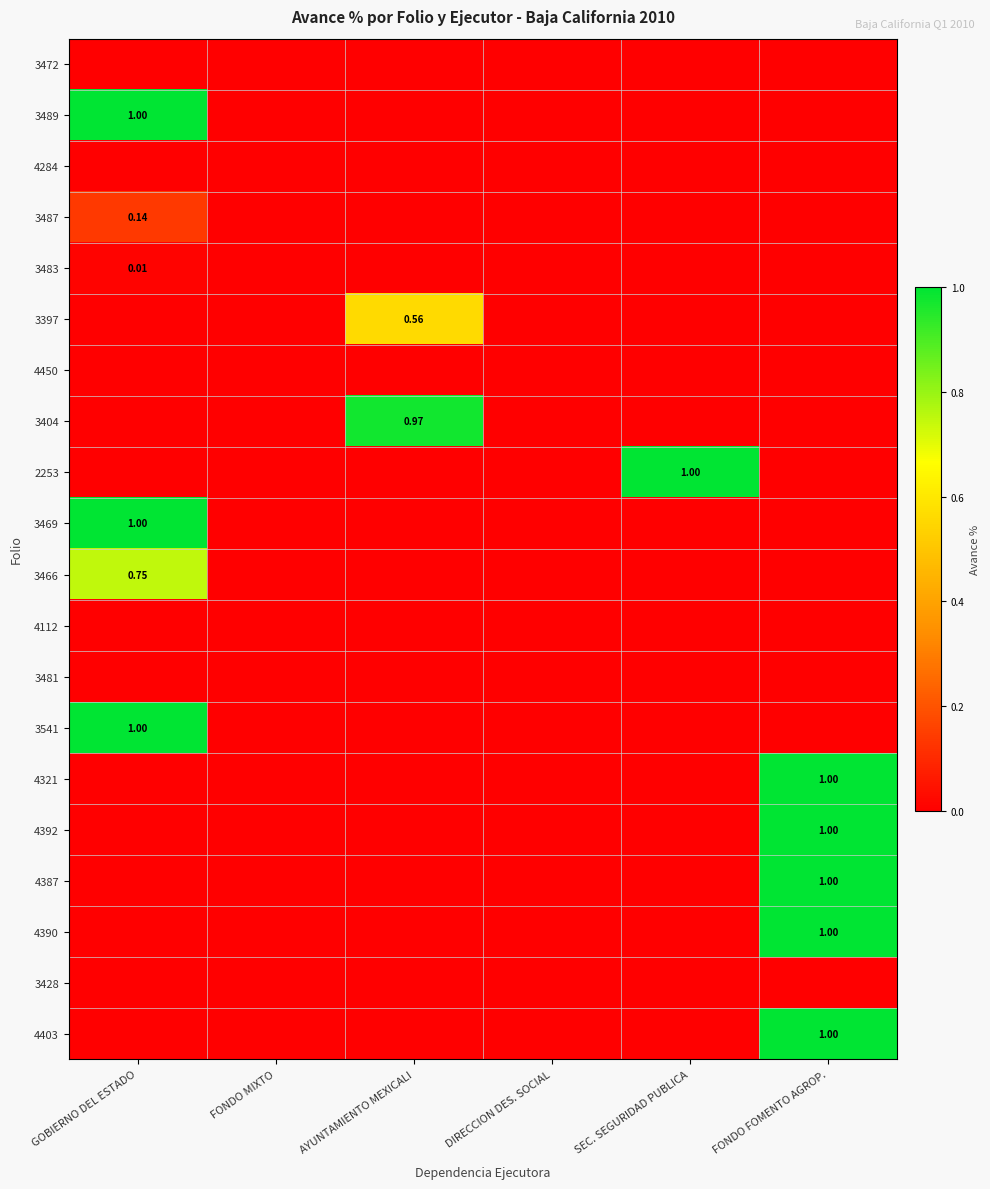

At which label is 4392 closest to 0?

GOBIERNO DEL ESTADO